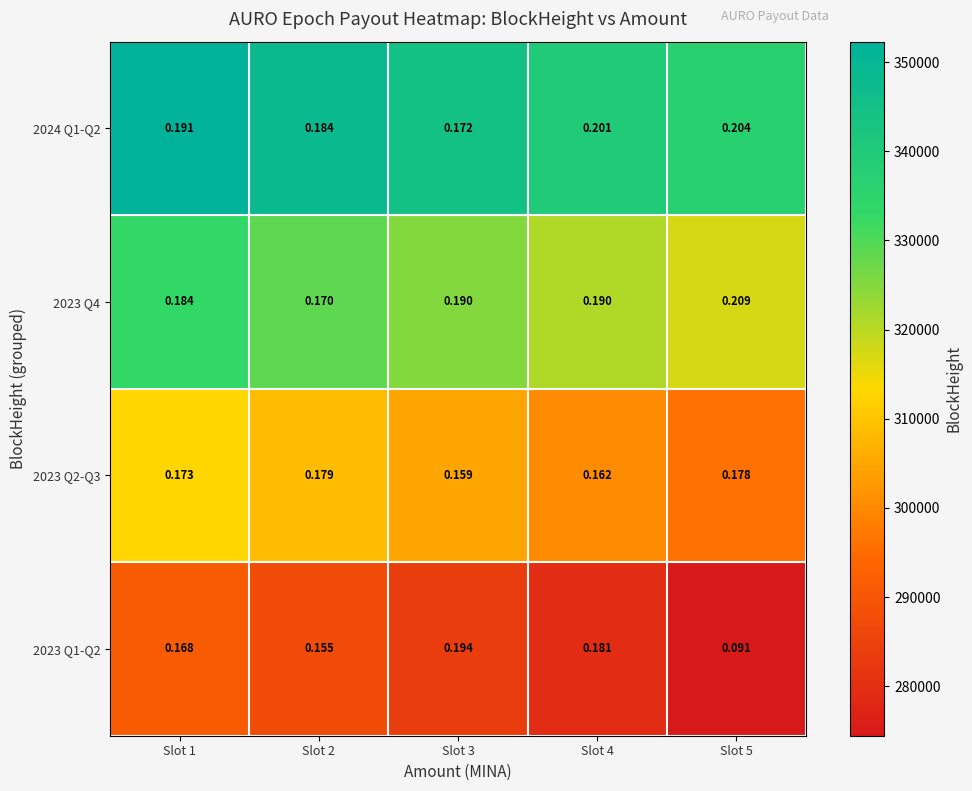

Is the value of 2023 Q2-Q3 at Slot 3 greater than the value of 2024 Q1-Q2 at Slot 4?

No